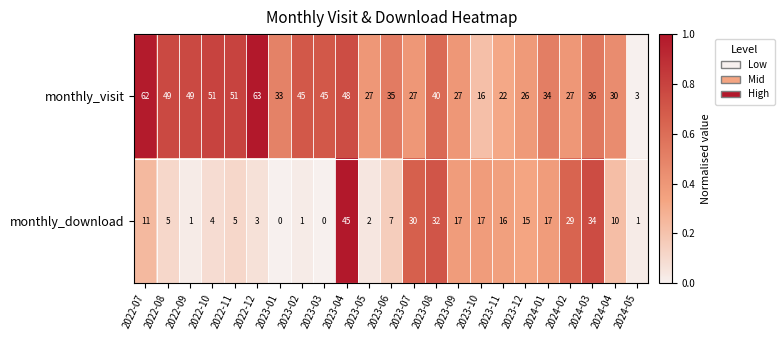

What is the difference between the second highest and minimum values in the monthly_download series?

34